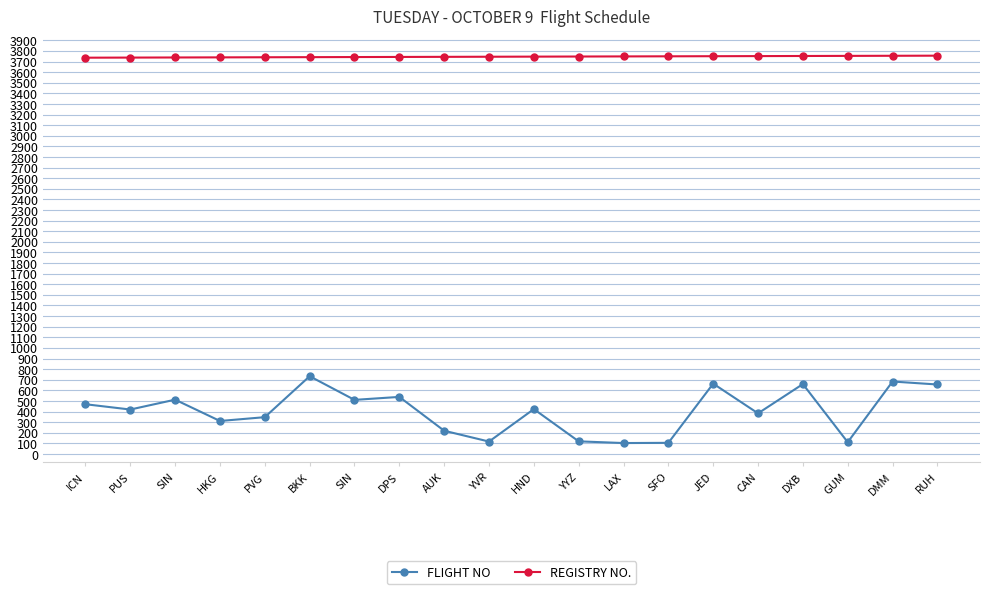

Which has a higher value, ICN or HKG?

ICN